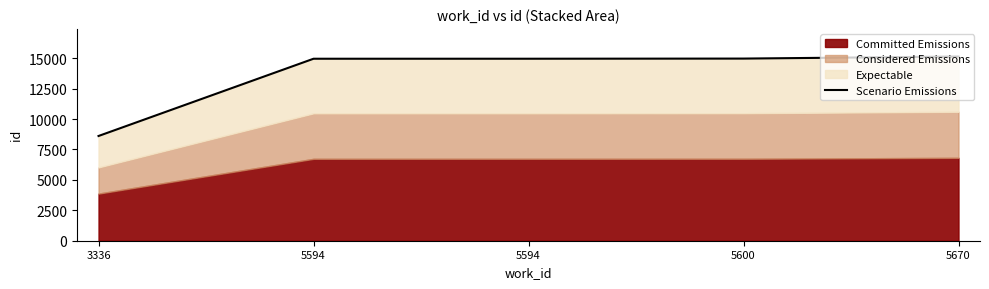

Reading left to right, extract all data points from this chart.

8607	14956	14957	14969	15138